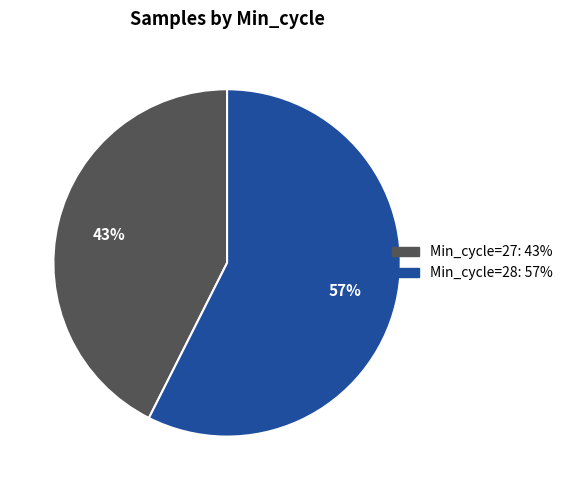

Does any single category account for the majority?

Yes